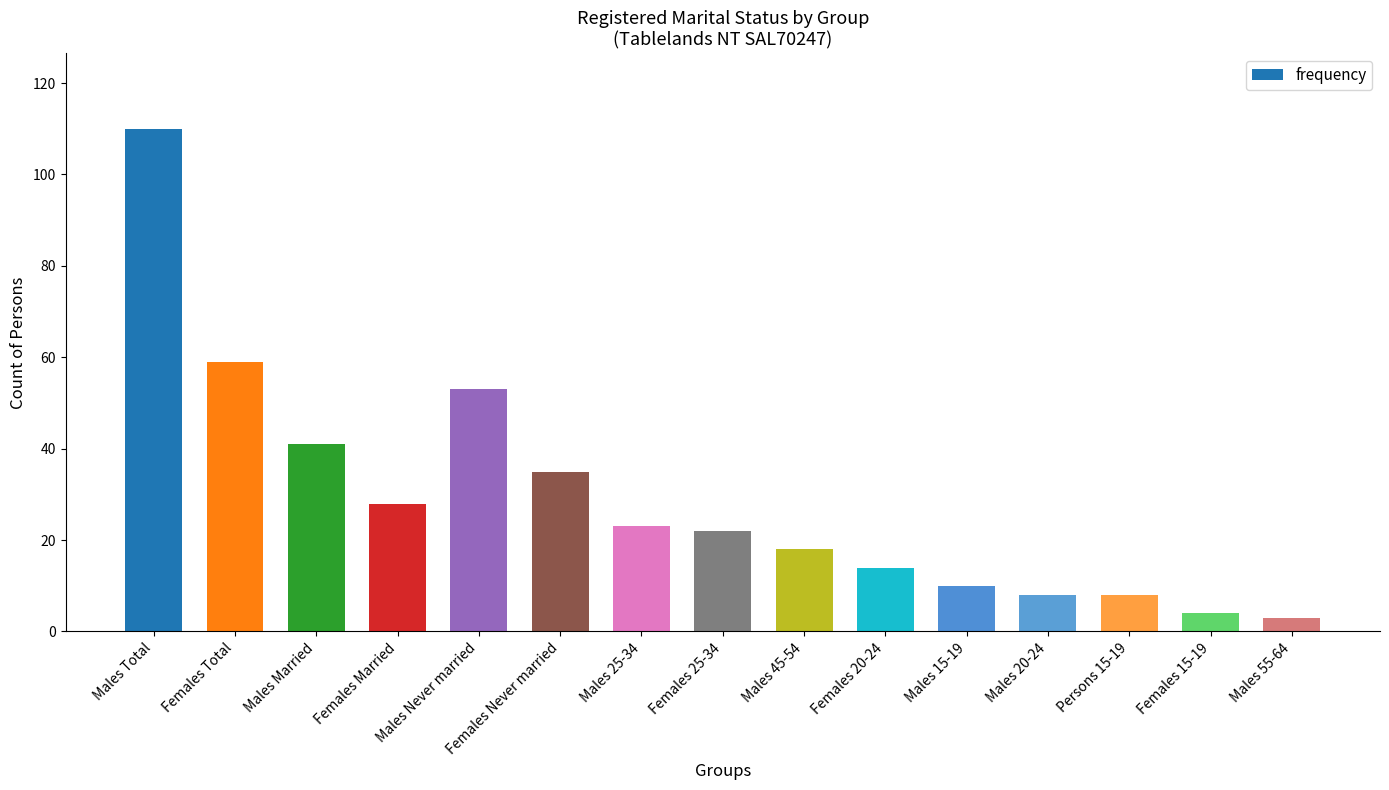

Reading left to right, transcribe all the data shown in this chart.

Males Total=110	Females Total=59	Males Married=41	Females Married=28	Males Never married=53	Females Never married=35	Males 25-34=23	Females 25-34=22	Males 45-54=18	Females 20-24=14	Males 15-19=10	Males 20-24=8	Persons 15-19=8	Females 15-19=4	Males 55-64=3